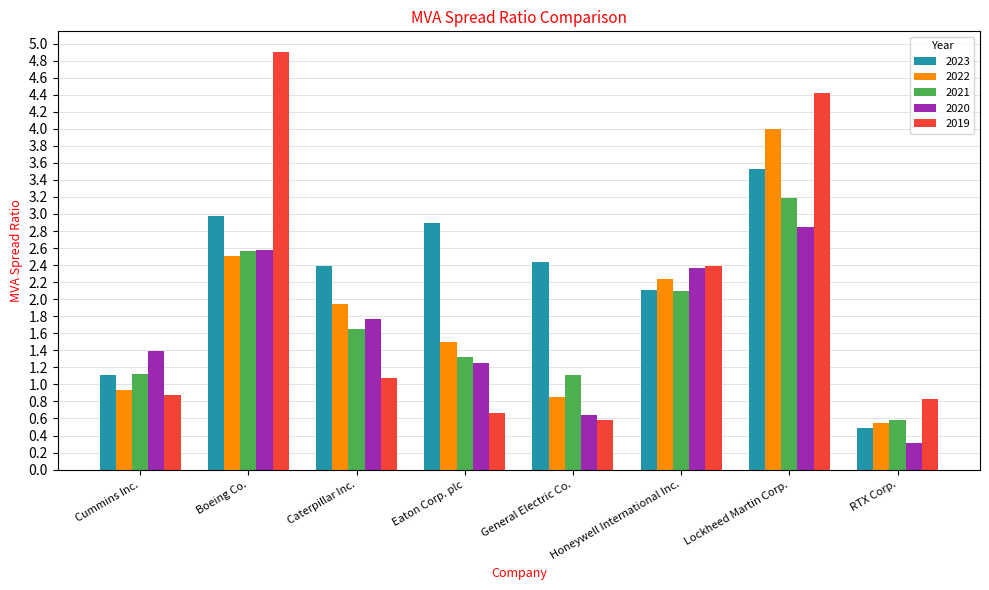

Count the number of data series in this chart.

5